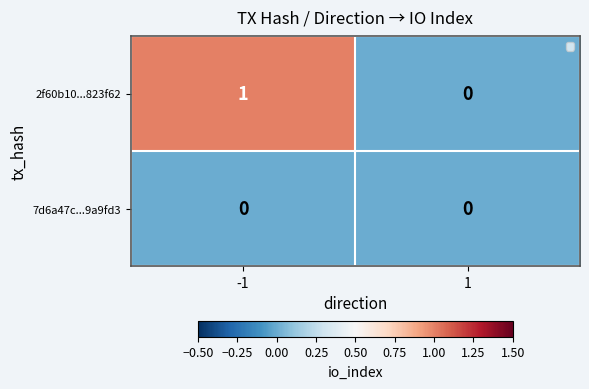

What is the difference between the highest and lowest values at -1?

1